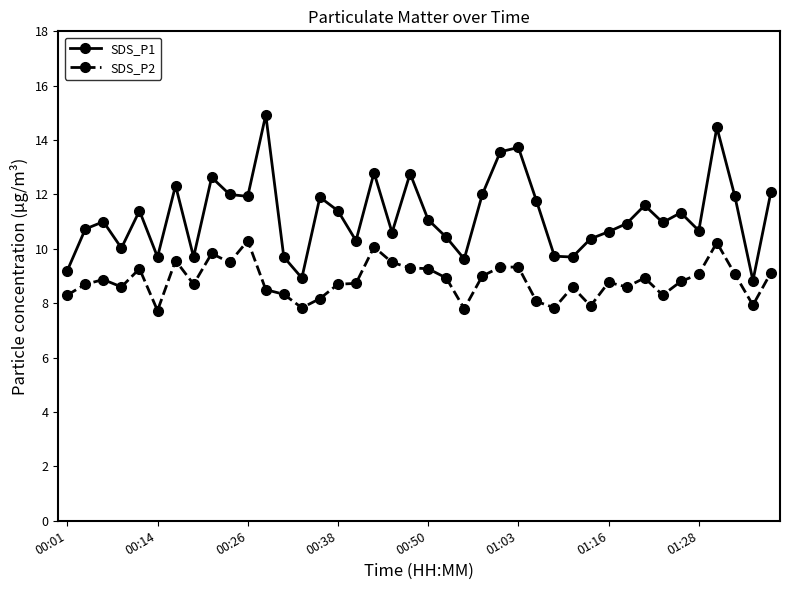

True or false: SDS_P2 and SDS_P1 cross at least once.

False